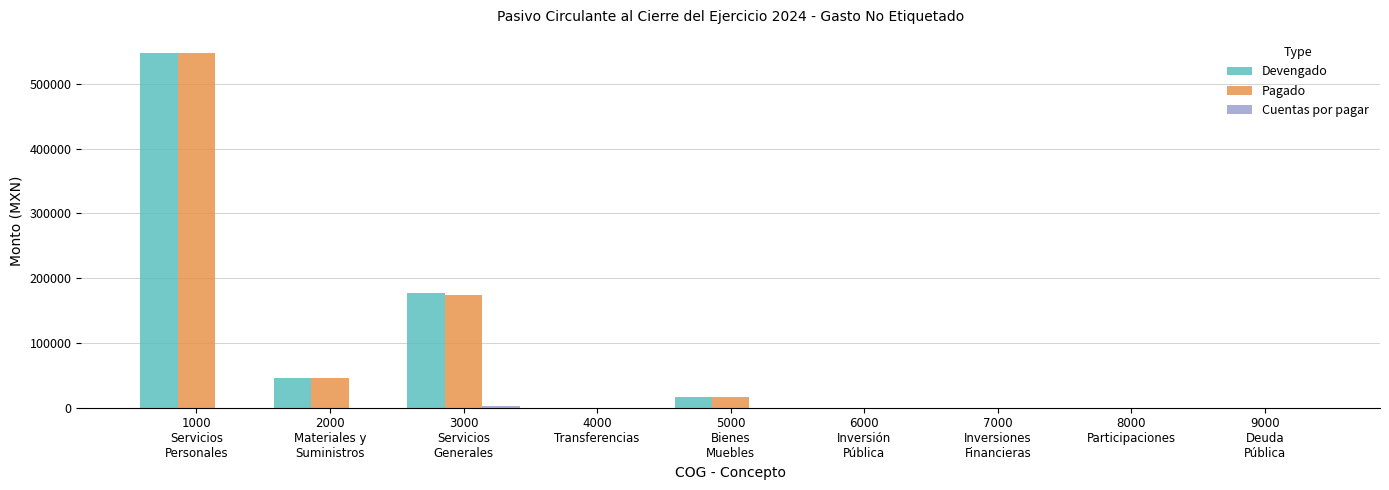

What is the sum of all Pagado values?

785329.1